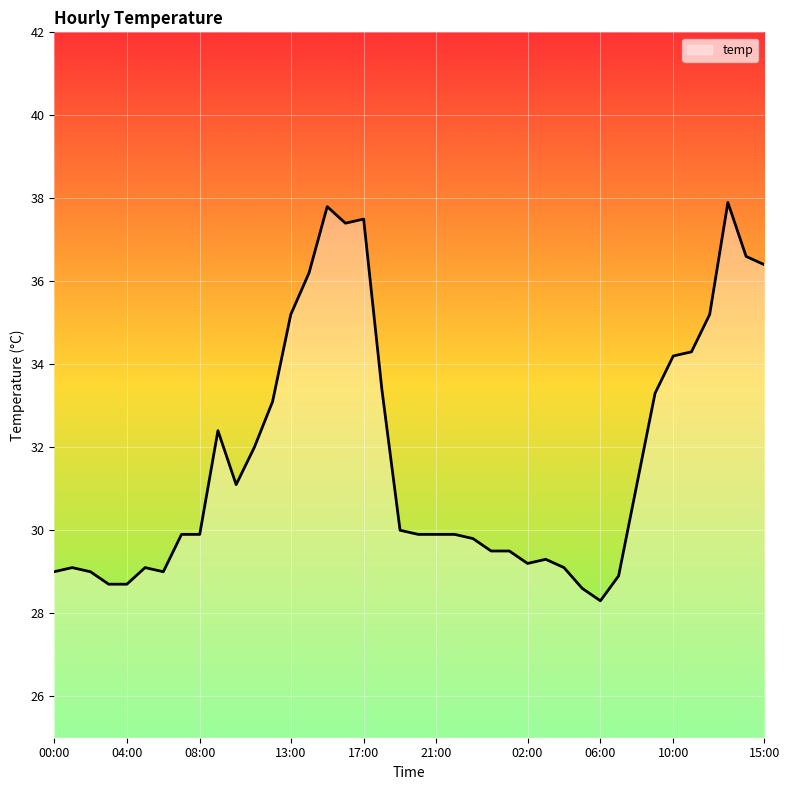

What is the minimum value shown in the chart?

28.3